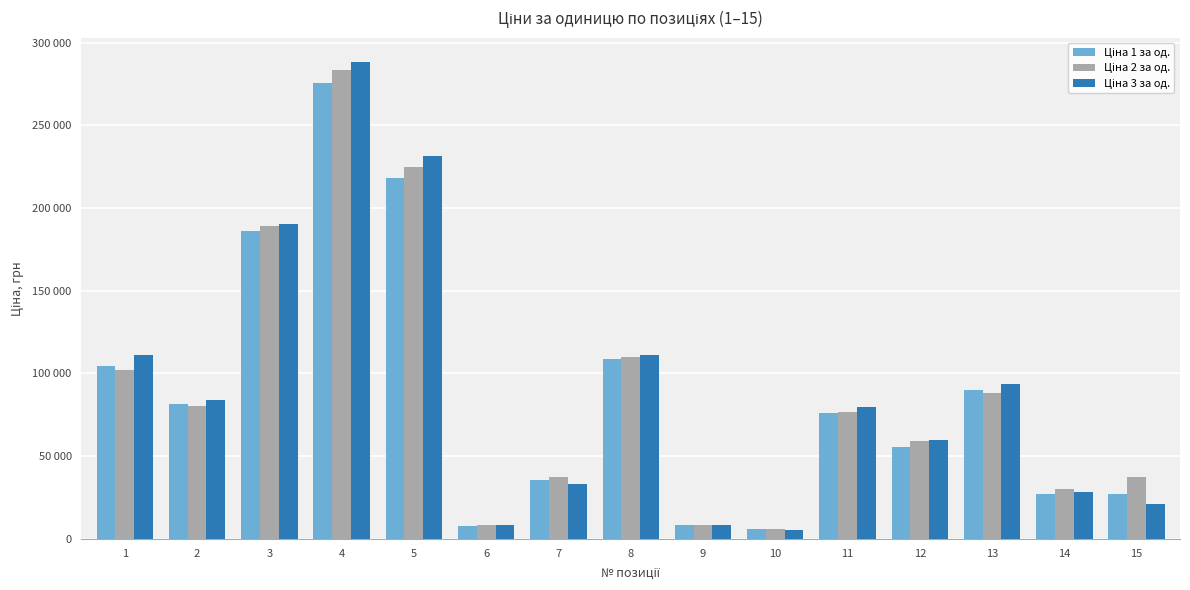

What is the difference between the maximum and minimum values in the Ціна 3 за од. series?

283000